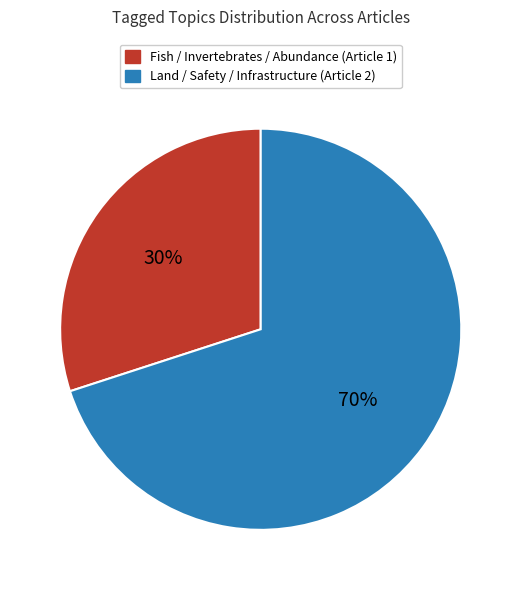

To the nearest percent, what is the difference between the largest and smallest slice percentages?

40%